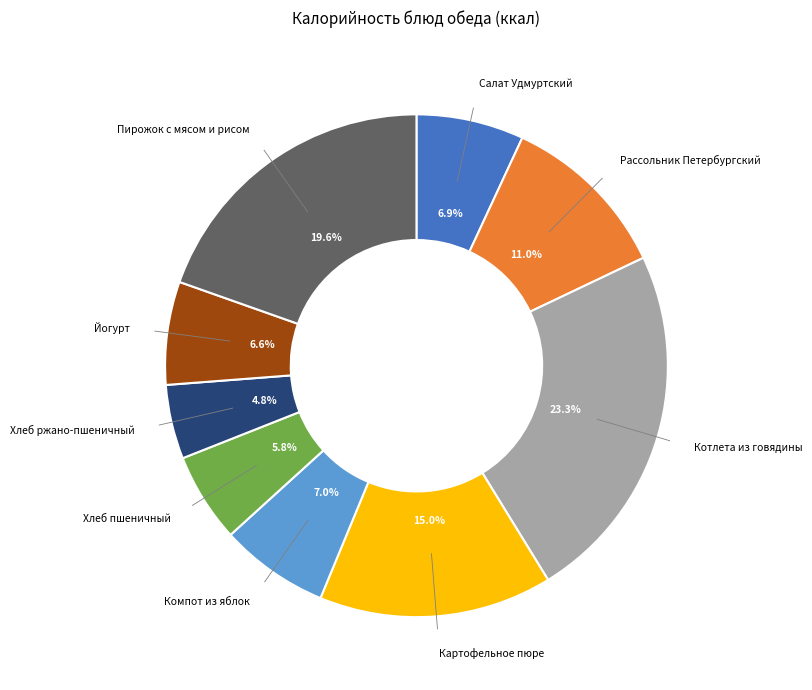

Does any single category account for the majority?

No